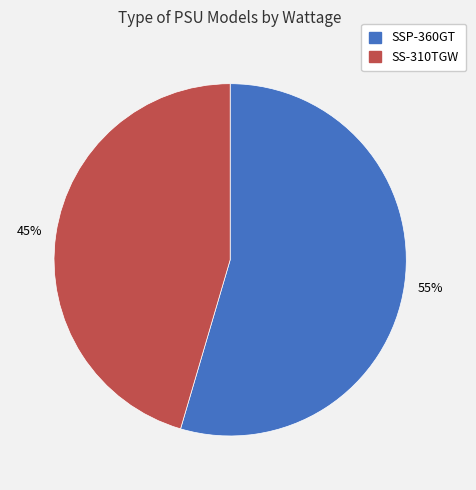

The SSP-360GT slice represents 55% of the pie. True or false?

True